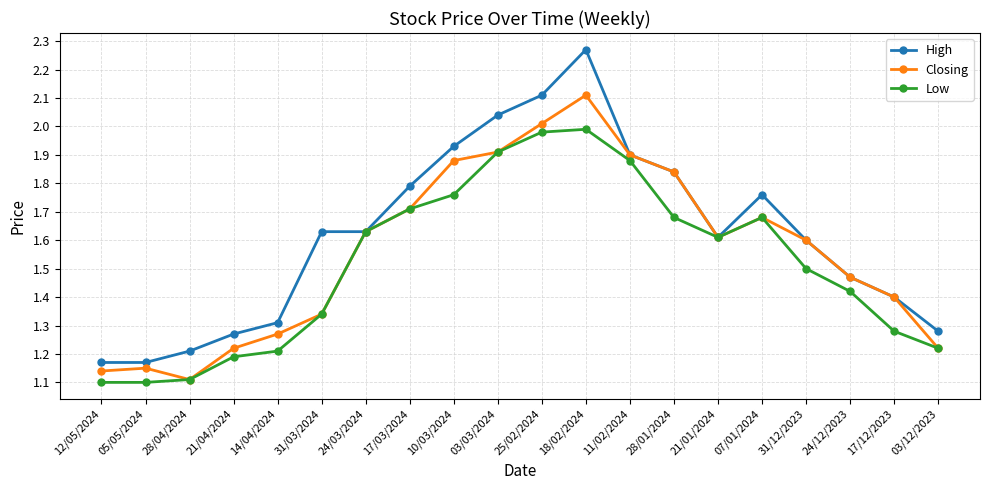

Which category has the lowest value in the Closing series?

28/04/2024